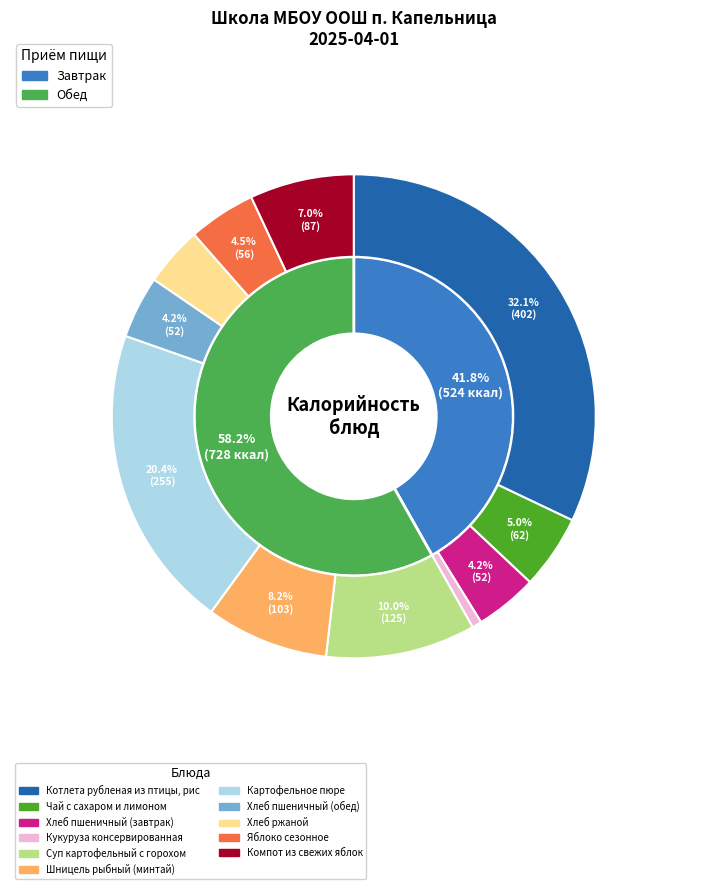

Is it true that Кукуруза консервированная is 1% of the pie?

True